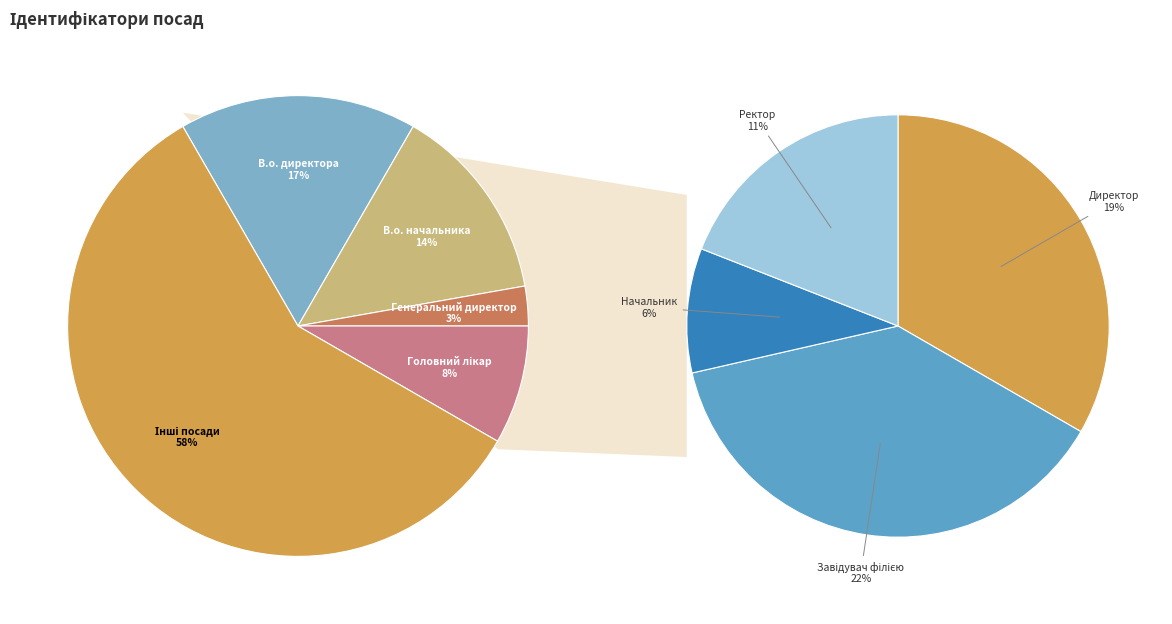

To the nearest percent, what percentage of the pie is В.о. директора?

17%